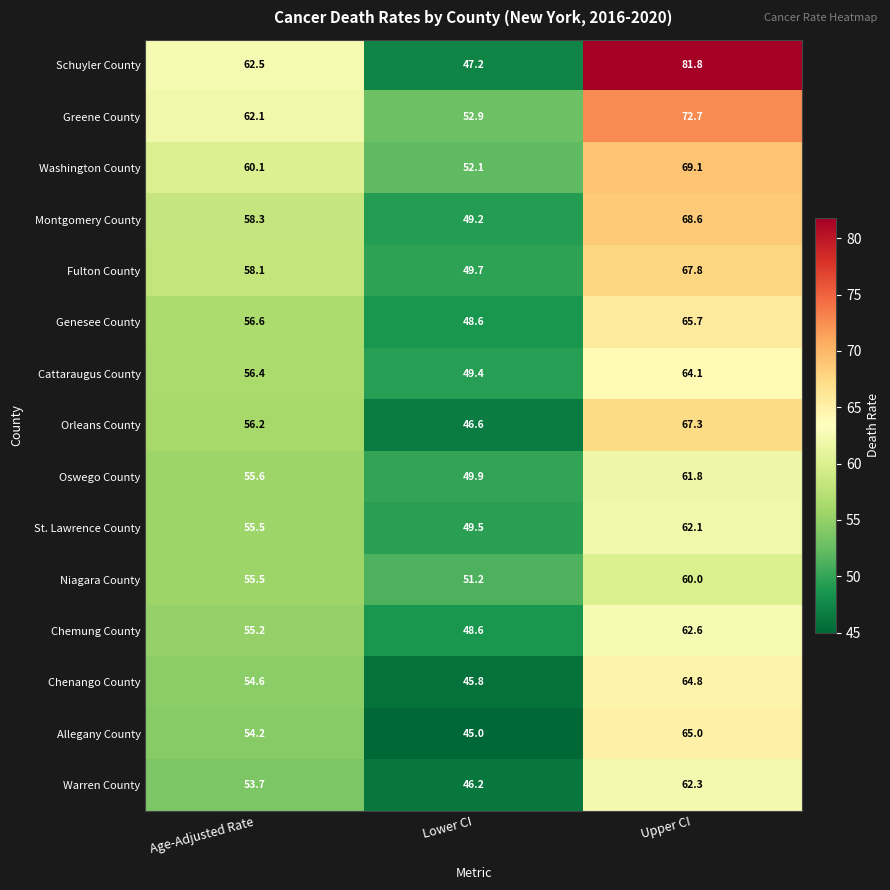

What is the sum of the Genesee County values at Upper CI and Age-Adjusted Rate?

122.3